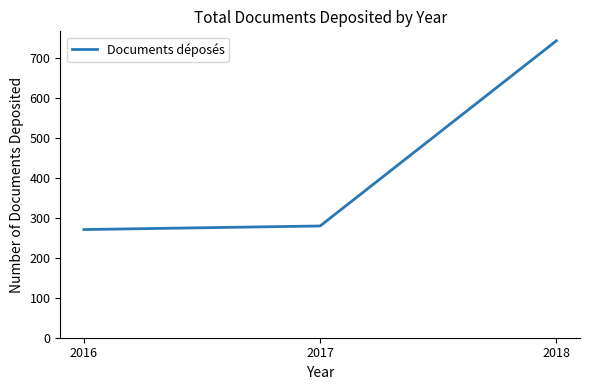

True or false: the data shows 192 at 2017.

False